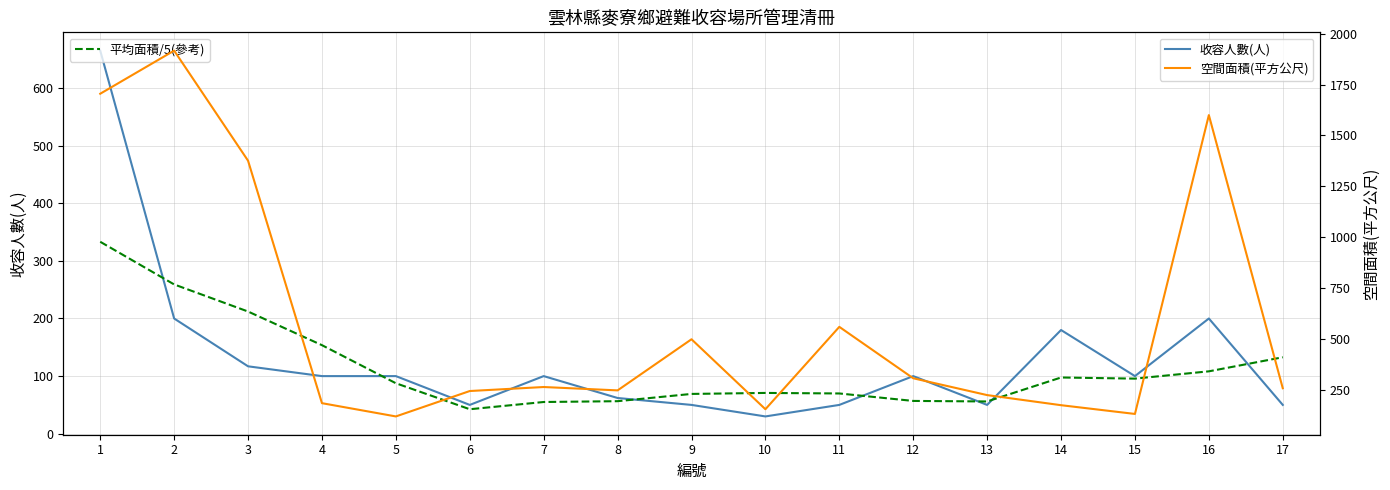

Reading right to left, extract all data points from this chart.

收容人數(人): 50.0	200.0	100.0	180.0	50.0	100.0	50.0	30.0	50.0	62.0	100.0	50.0	100.0	100.0	117.0	200.0	665.0
平均面積/5(參考): 132.7	108.3	95.6	97.6	56.0	56.9	69.9	70.8	69.1	56.5	55.0	42.5	87.6	153.7	212.1	259.1	333.2
空間面積(平方公尺): 258.5	1600.0	132.2	175.2	224.8	307.4	560.0	155.4	499.0	247.9	264.5	244.8	120.0	185.1	1376.0	1916.7	1705.0